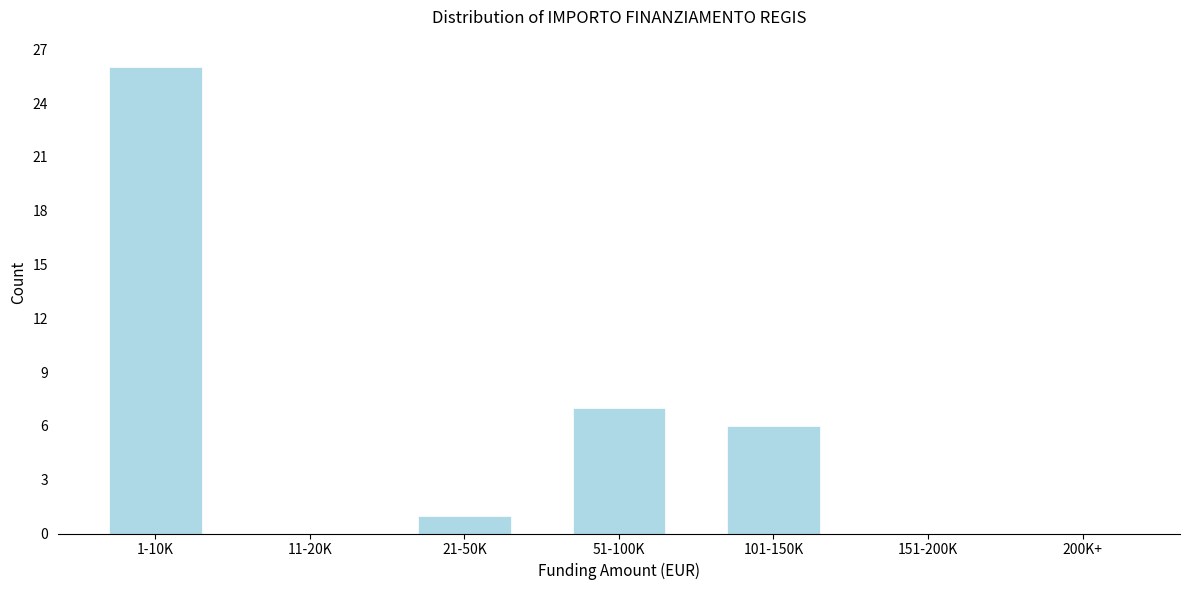

Reading left to right, extract all data points from this chart.

1-10K=26	11-20K=0	21-50K=1	51-100K=7	101-150K=6	151-200K=0	200K+=0